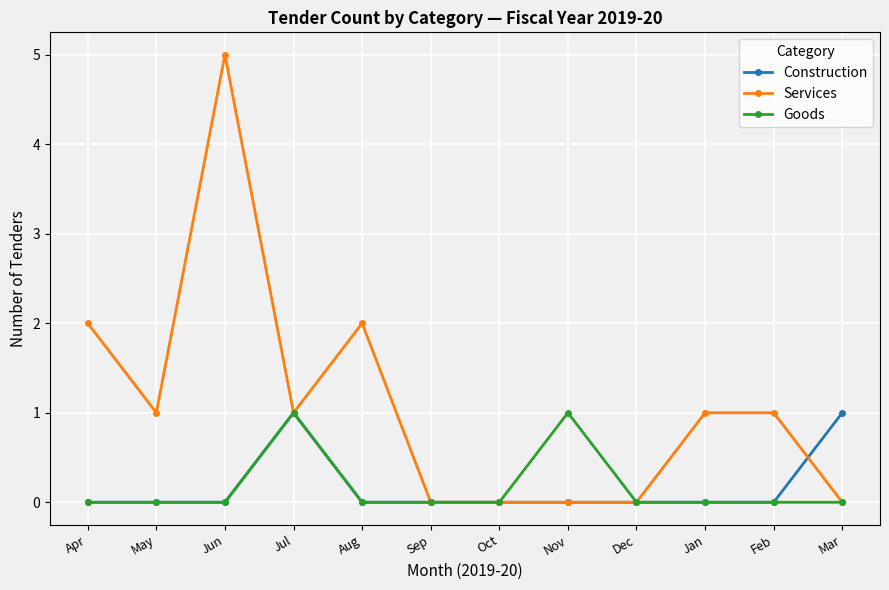

Which series has the largest total across all categories?

Services